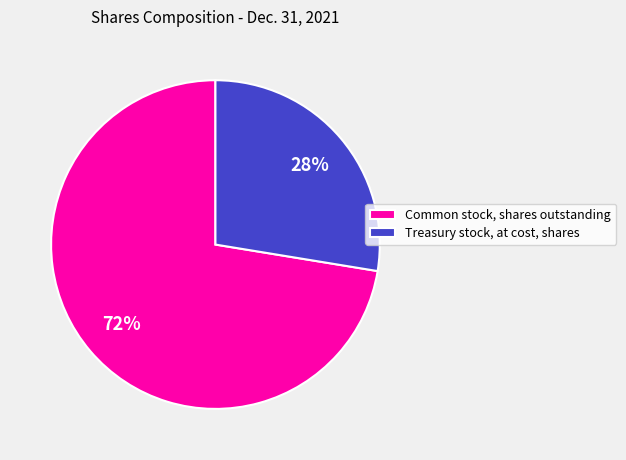

To the nearest percent, what portion does Common stock, shares outstanding represent?

72%